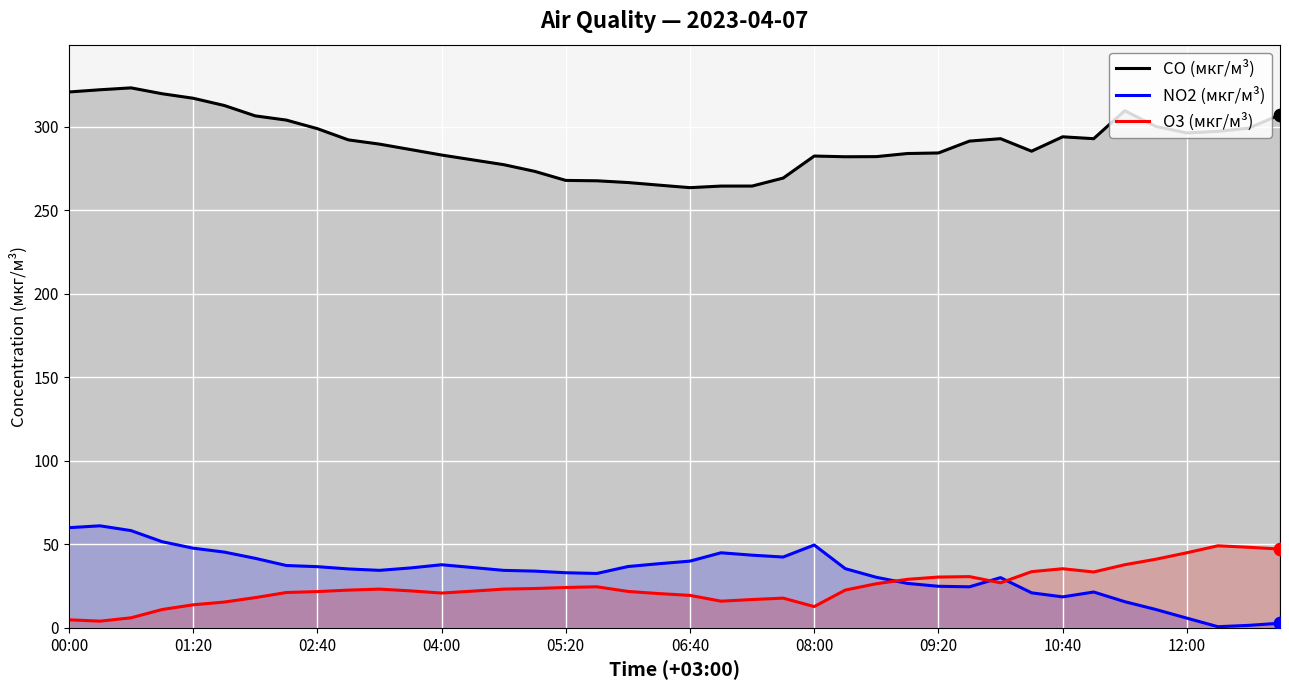

Which series reaches the minimum Y coordinate?

NO2 (мкг/м³)